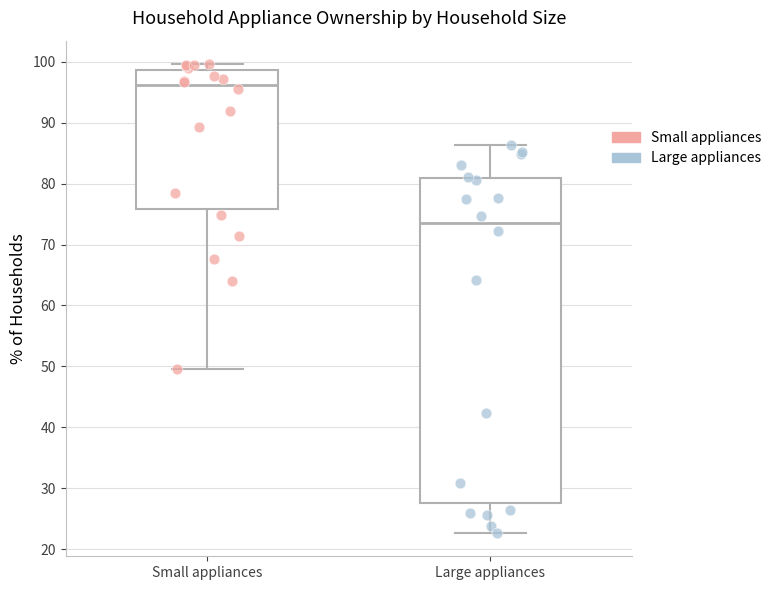

Which box's median line is the highest?

Small appliances